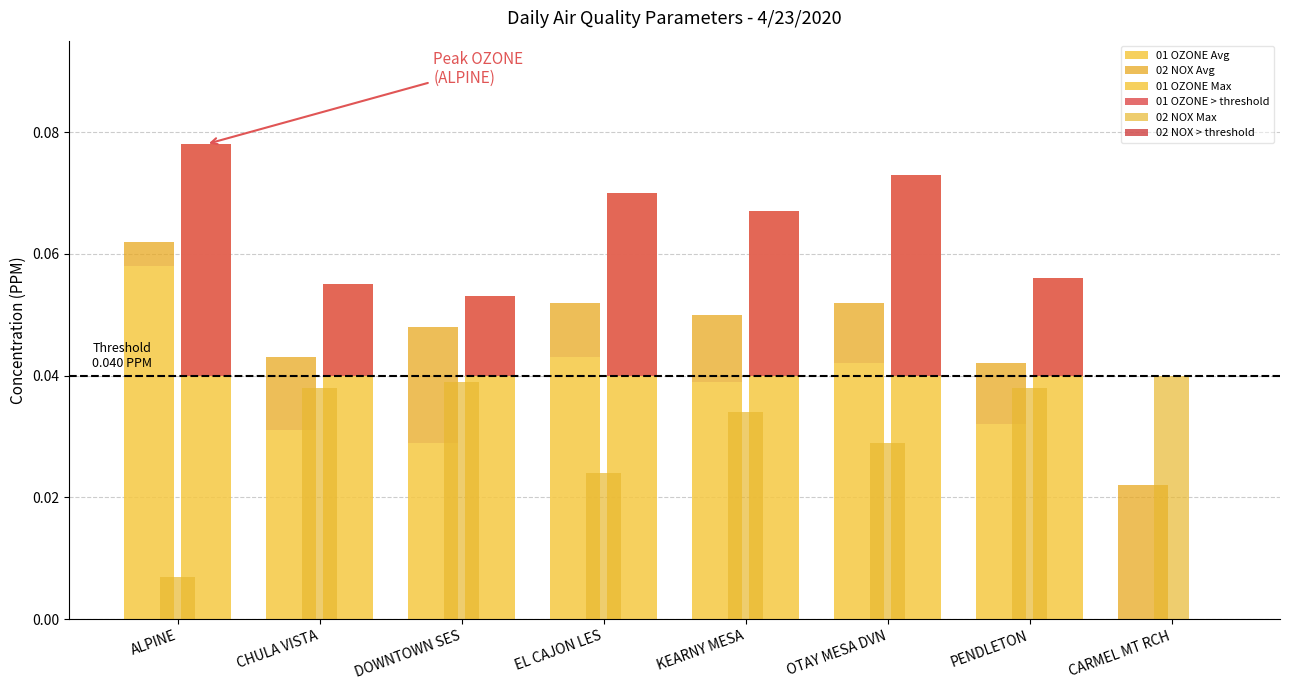

What is the maximum value shown in the chart?

0.1